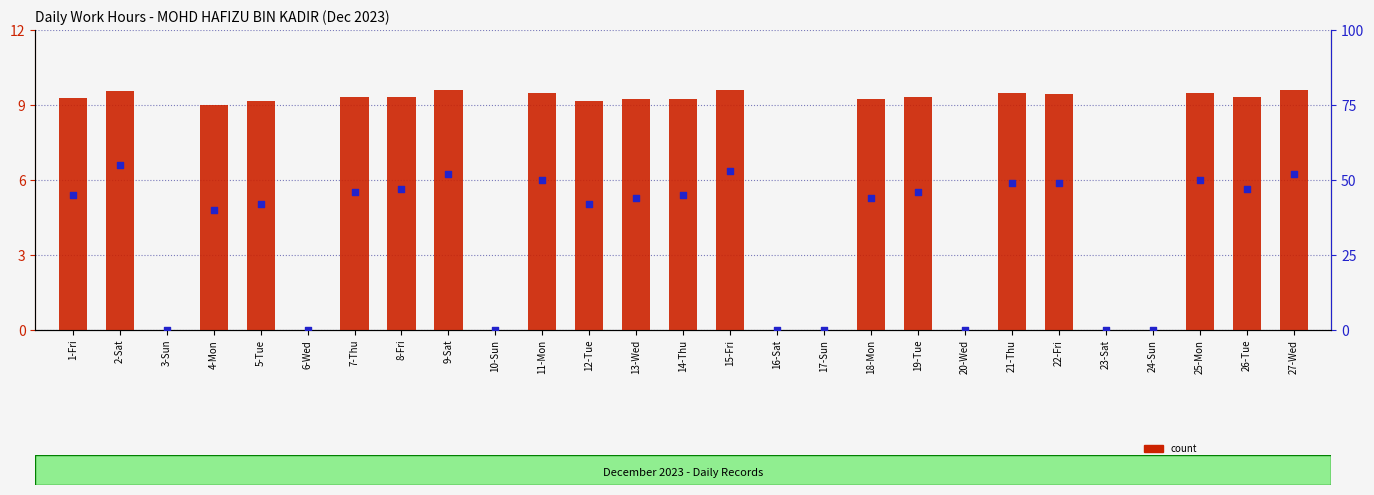

Is the value of count at 14-Thu greater than the value of percentile rank within the sample at 25-Mon?

No